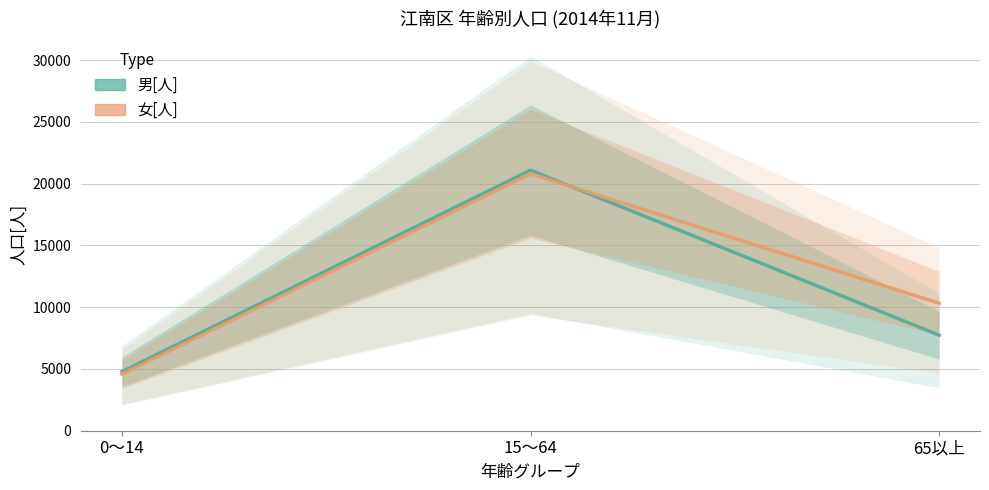

At how many categories does at least one series exceed 16325?

1